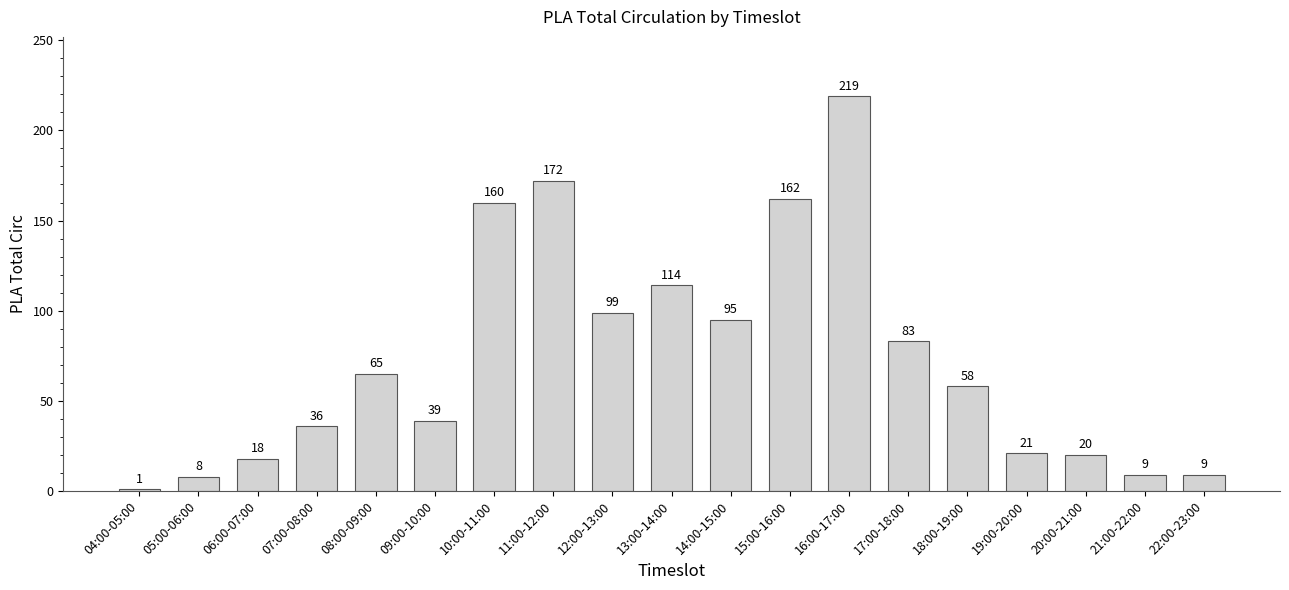

At which category does the chart reach its peak across all series?

16:00-17:00